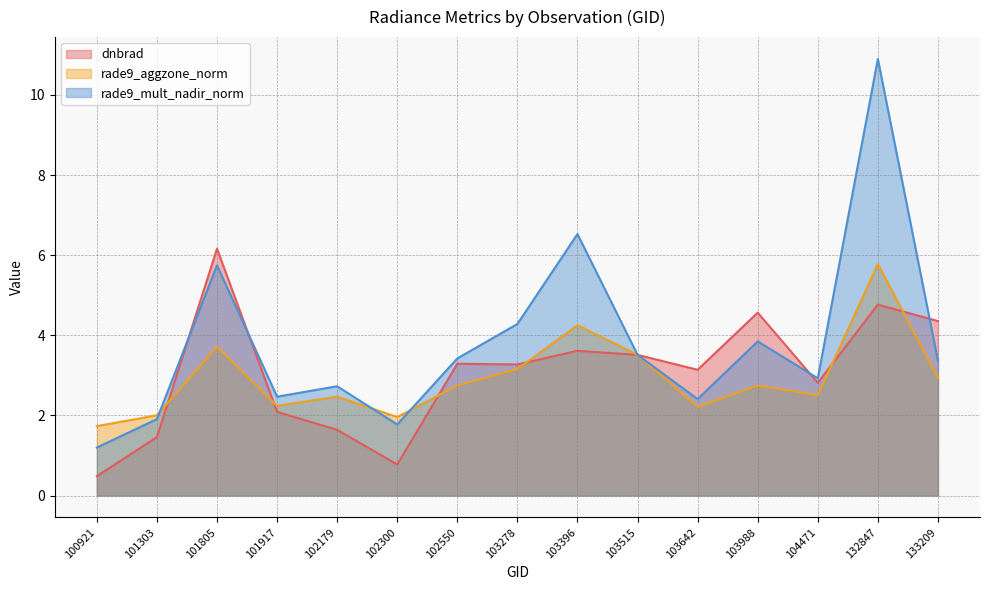

The rade9_mult_nadir_norm series shows 1.3 at 103642. True or false?

False